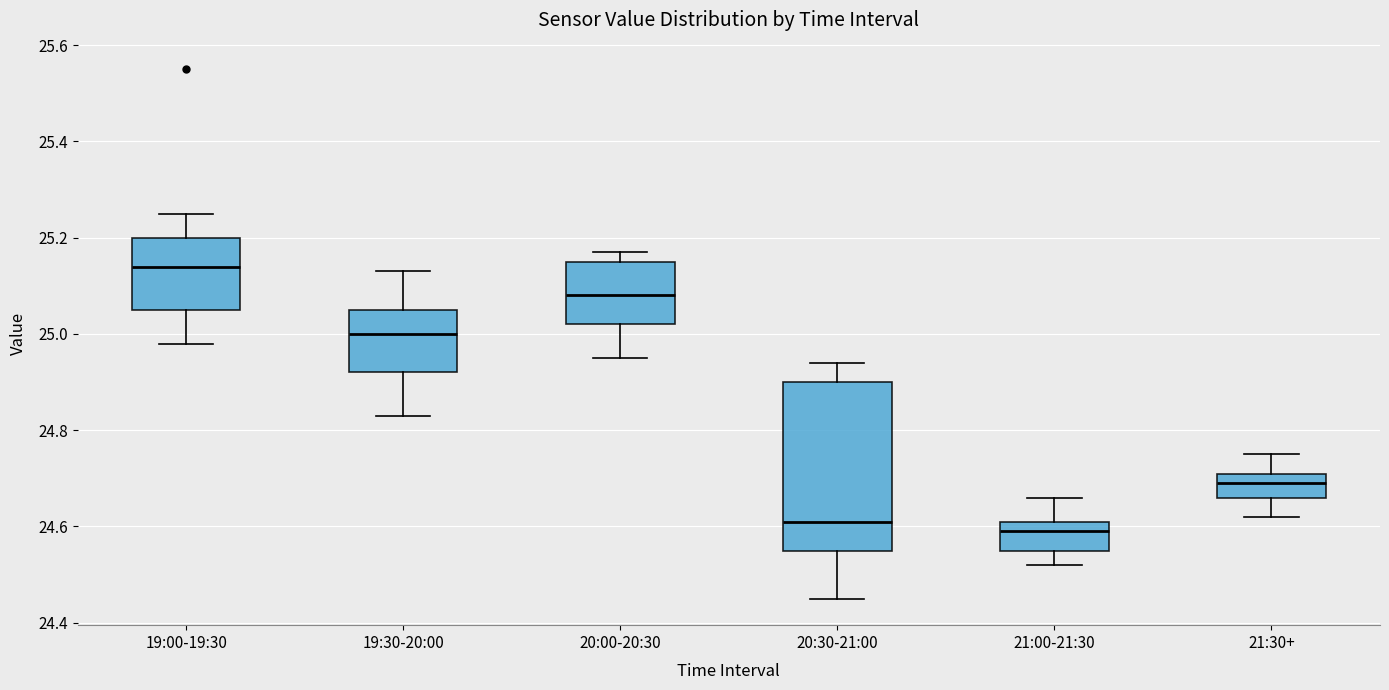

Where does the median line of the box for 20:00-20:30 sit on the y-axis? The values are not printed on the chart, so give them approximately, as read against the axis.

25.08